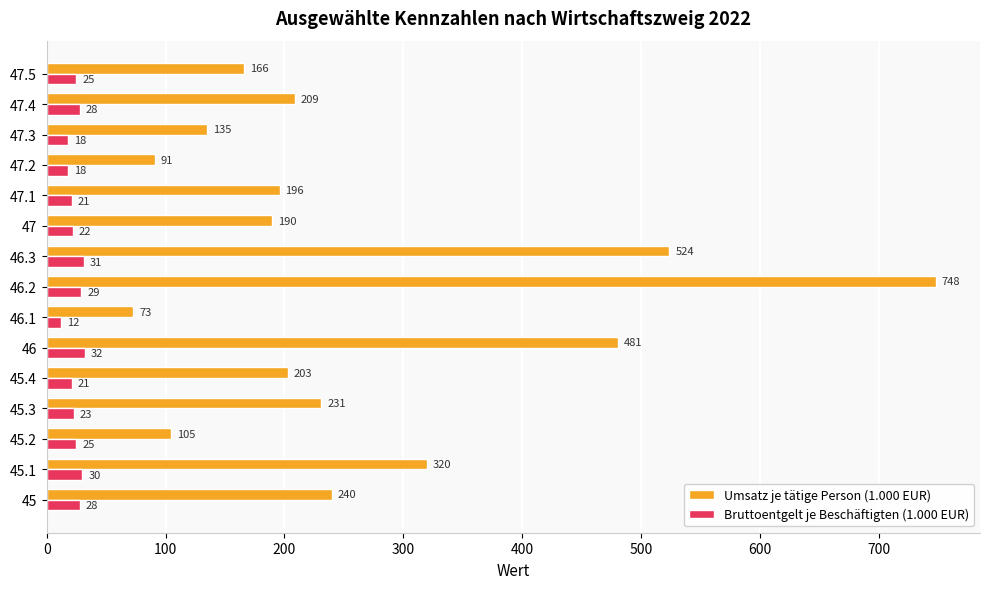

Rank the series at 45.2 from highest to lowest value.

Umsatz je tätige Person (1.000 EUR), Bruttoentgelt je Beschäftigten (1.000 EUR)